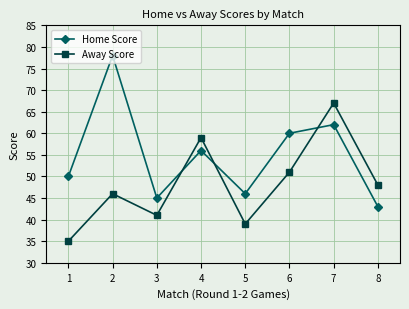

What is the spread (max minus min) of values at 6?

9